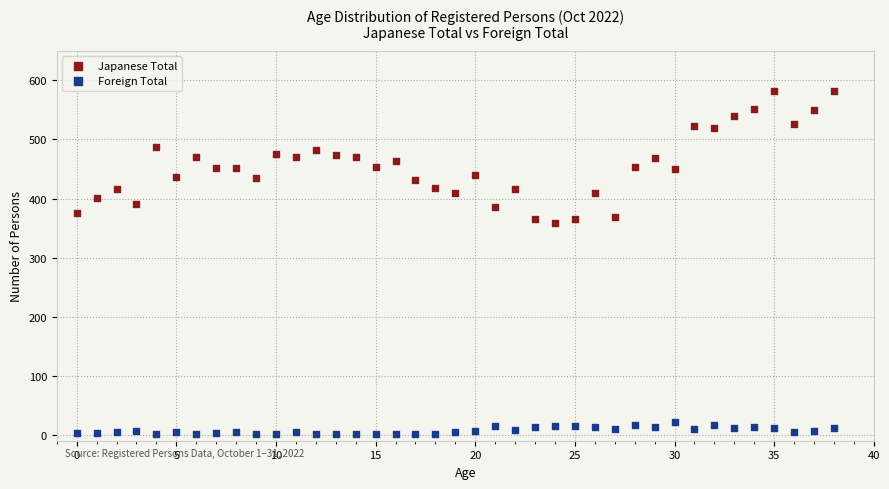

What are all the series names shown in the legend?

Japanese Total, Foreign Total